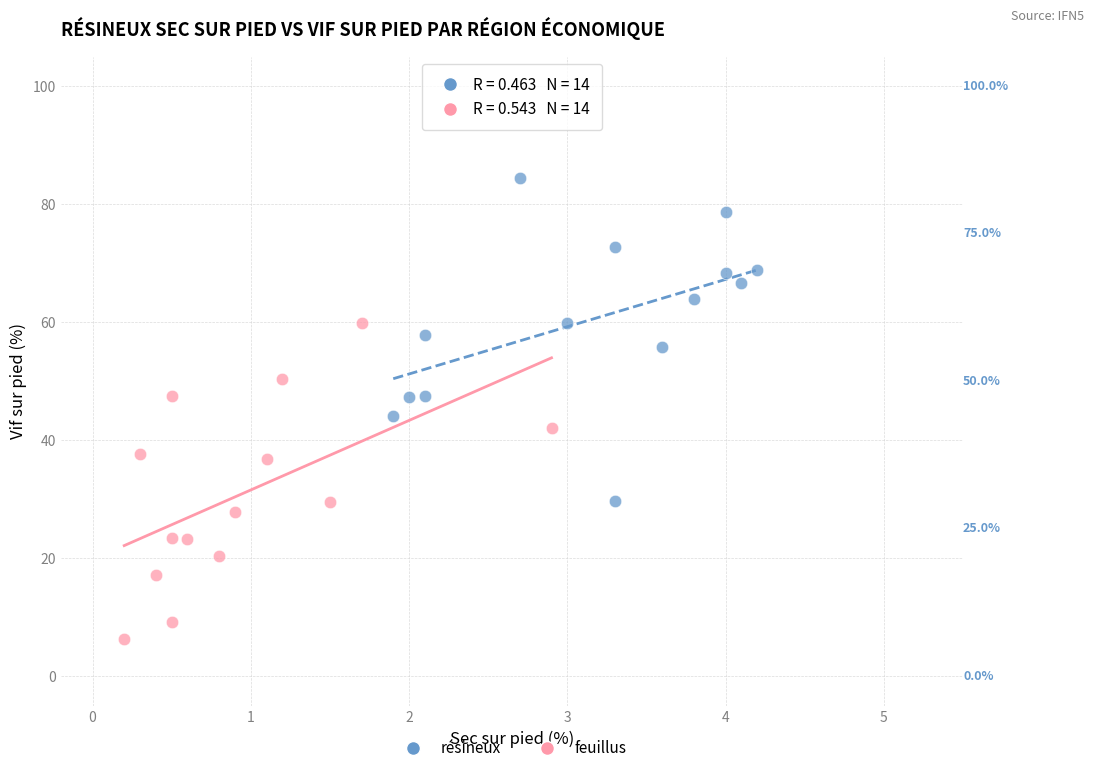

Which series contains the lowest Y value?

feuillus